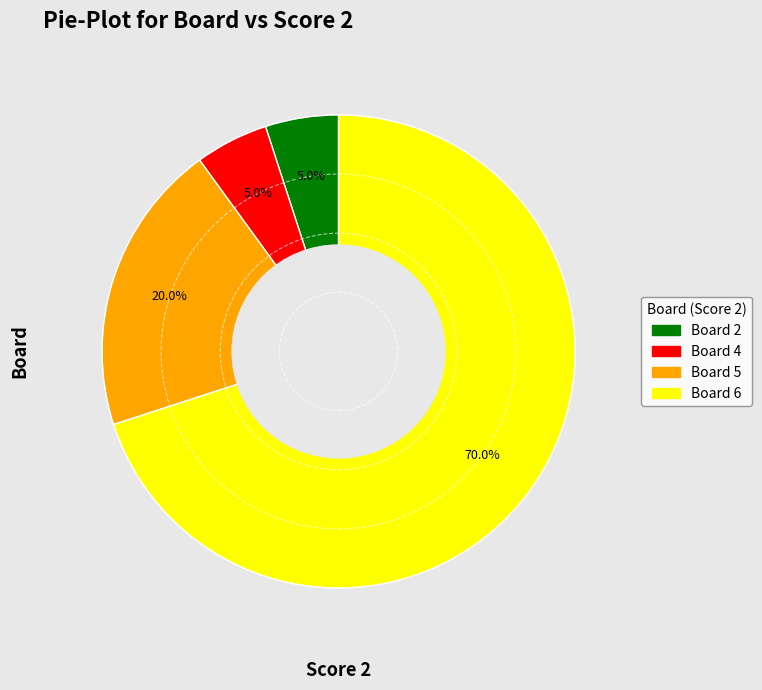

Does any single category account for the majority?

Yes